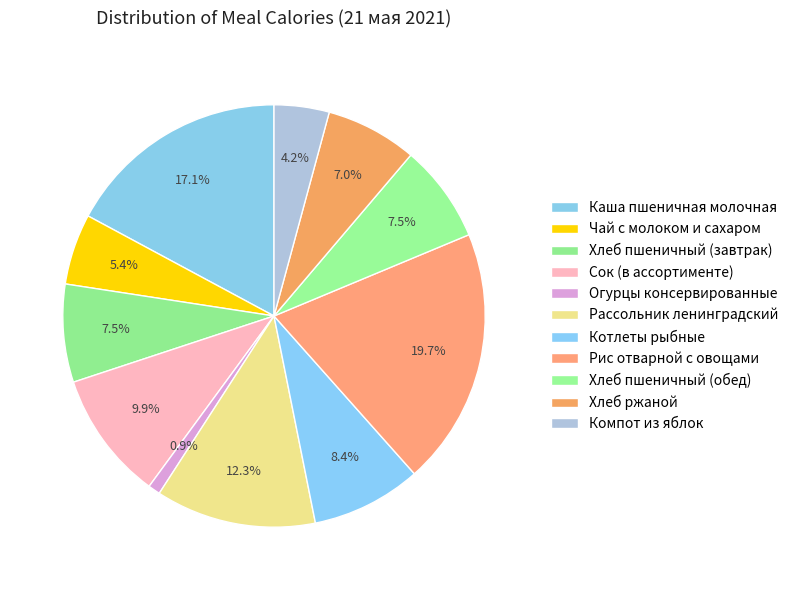

How many segments does this pie chart have?

11